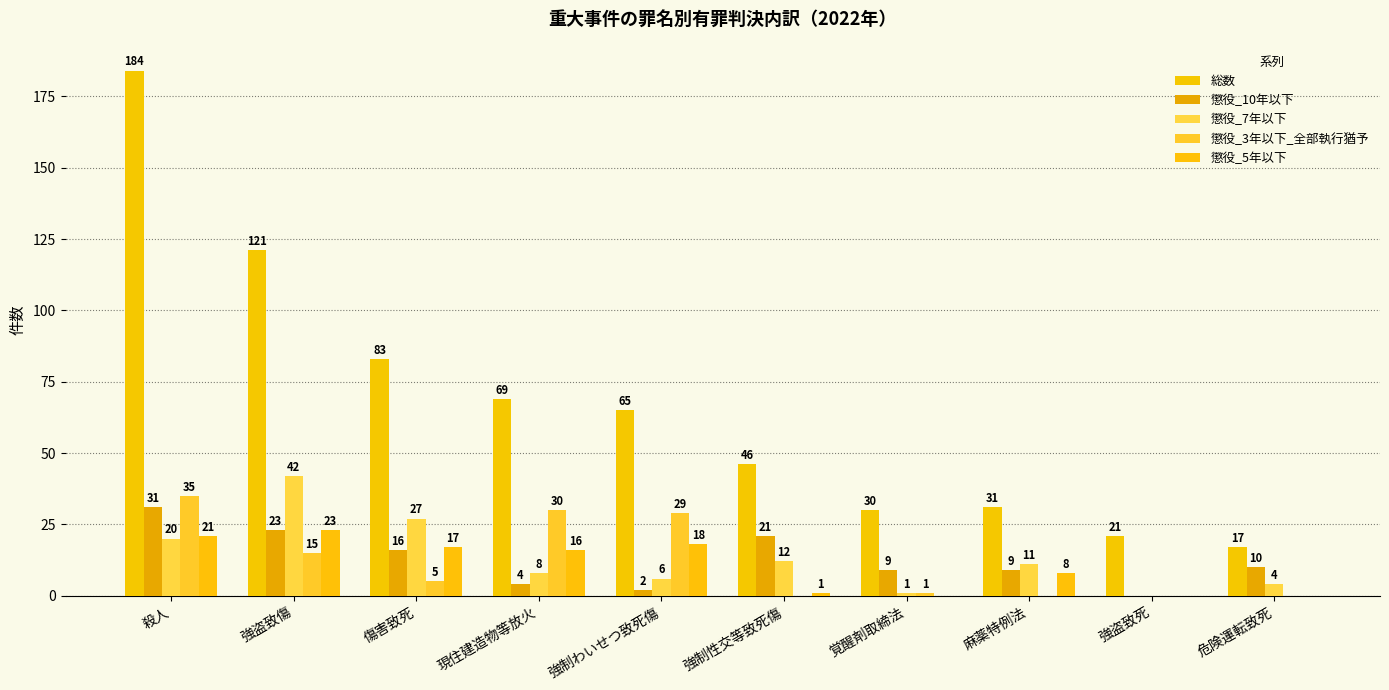

Reading right to left, list all the values displayed in this chart.

総数: 危険運転致死=17	強盗致死=21	麻薬特例法=31	覚醒剤取締法=30	強制性交等致死傷=46	強制わいせつ致死傷=65	現住建造物等放火=69	傷害致死=83	強盗致傷=121	殺人=184
懲役_10年以下: 危険運転致死=10	強盗致死=0	麻薬特例法=9	覚醒剤取締法=9	強制性交等致死傷=21	強制わいせつ致死傷=2	現住建造物等放火=4	傷害致死=16	強盗致傷=23	殺人=31
懲役_7年以下: 危険運転致死=4	強盗致死=0	麻薬特例法=11	覚醒剤取締法=1	強制性交等致死傷=12	強制わいせつ致死傷=6	現住建造物等放火=8	傷害致死=27	強盗致傷=42	殺人=20
懲役_3年以下_全部執行猶予: 危険運転致死=0	強盗致死=0	麻薬特例法=0	覚醒剤取締法=1	強制性交等致死傷=0	強制わいせつ致死傷=29	現住建造物等放火=30	傷害致死=5	強盗致傷=15	殺人=35
懲役_5年以下: 危険運転致死=0	強盗致死=0	麻薬特例法=8	覚醒剤取締法=0	強制性交等致死傷=1	強制わいせつ致死傷=18	現住建造物等放火=16	傷害致死=17	強盗致傷=23	殺人=21